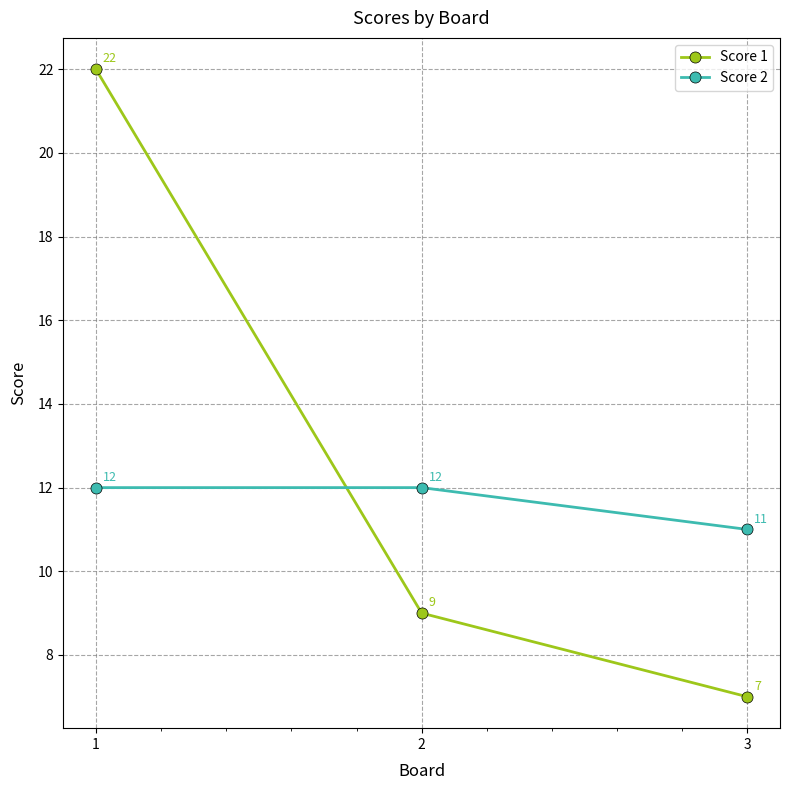

How many series are shown in this chart?

2